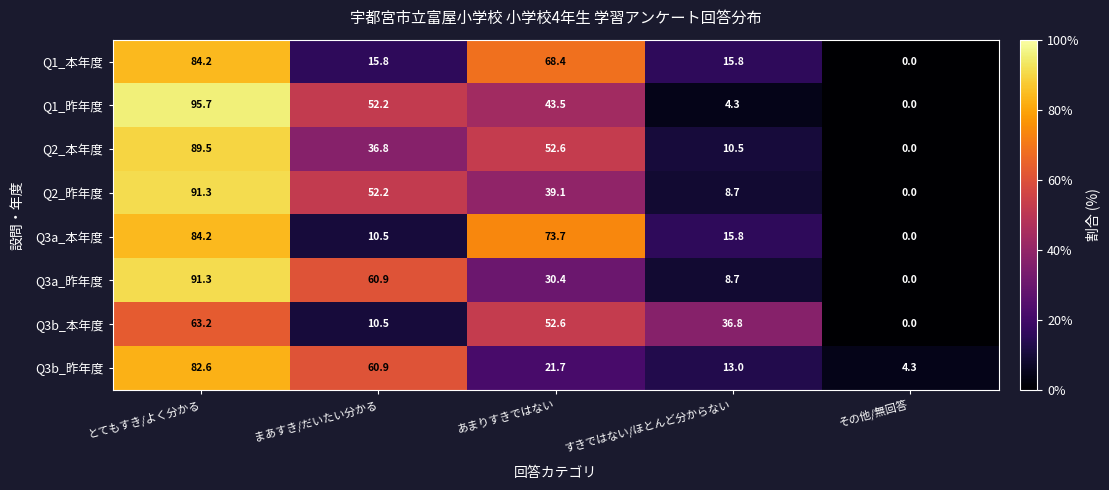

What is the sum of the Q3a_本年度 values at まあすき/だいたい分かる and その他/無回答?

10.5